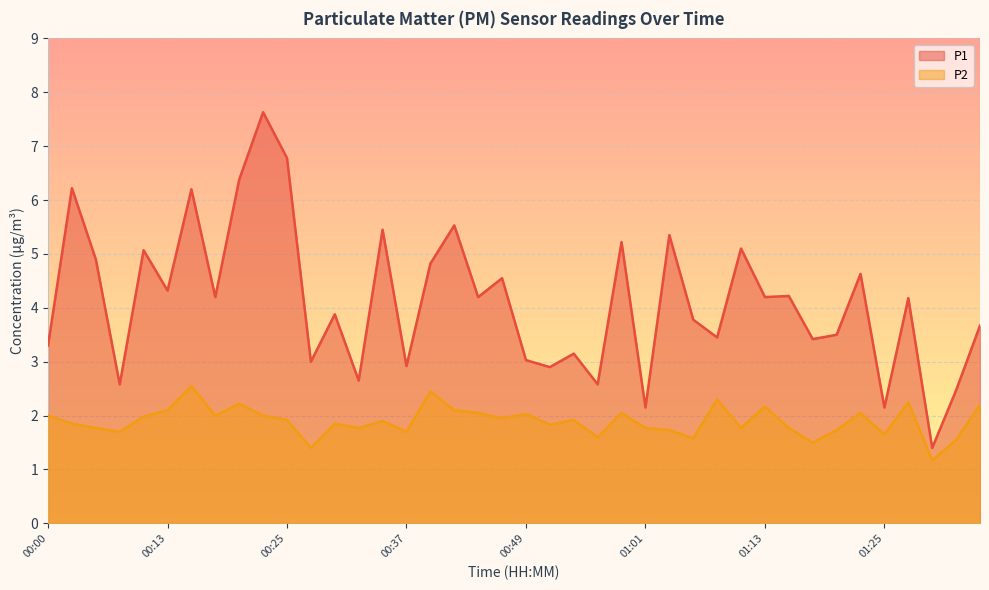

What is the lowest value of the P1 series?

1.4